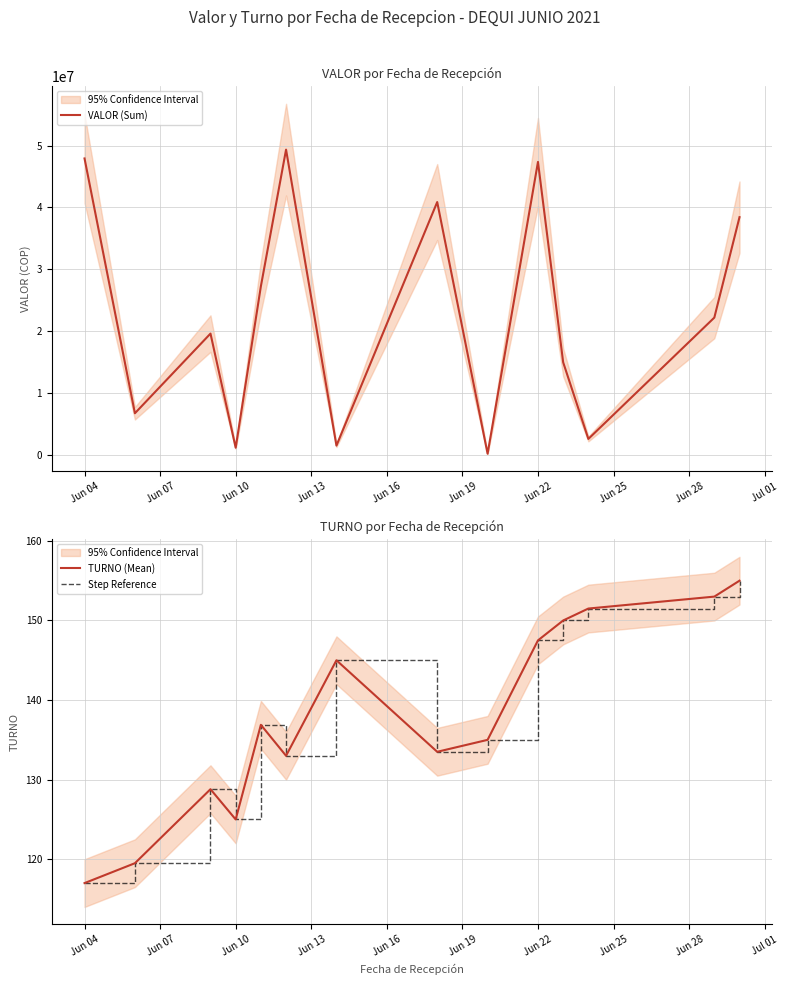

True or false: TURNO (Mean) and VALOR (Sum) intersect in this chart.

False